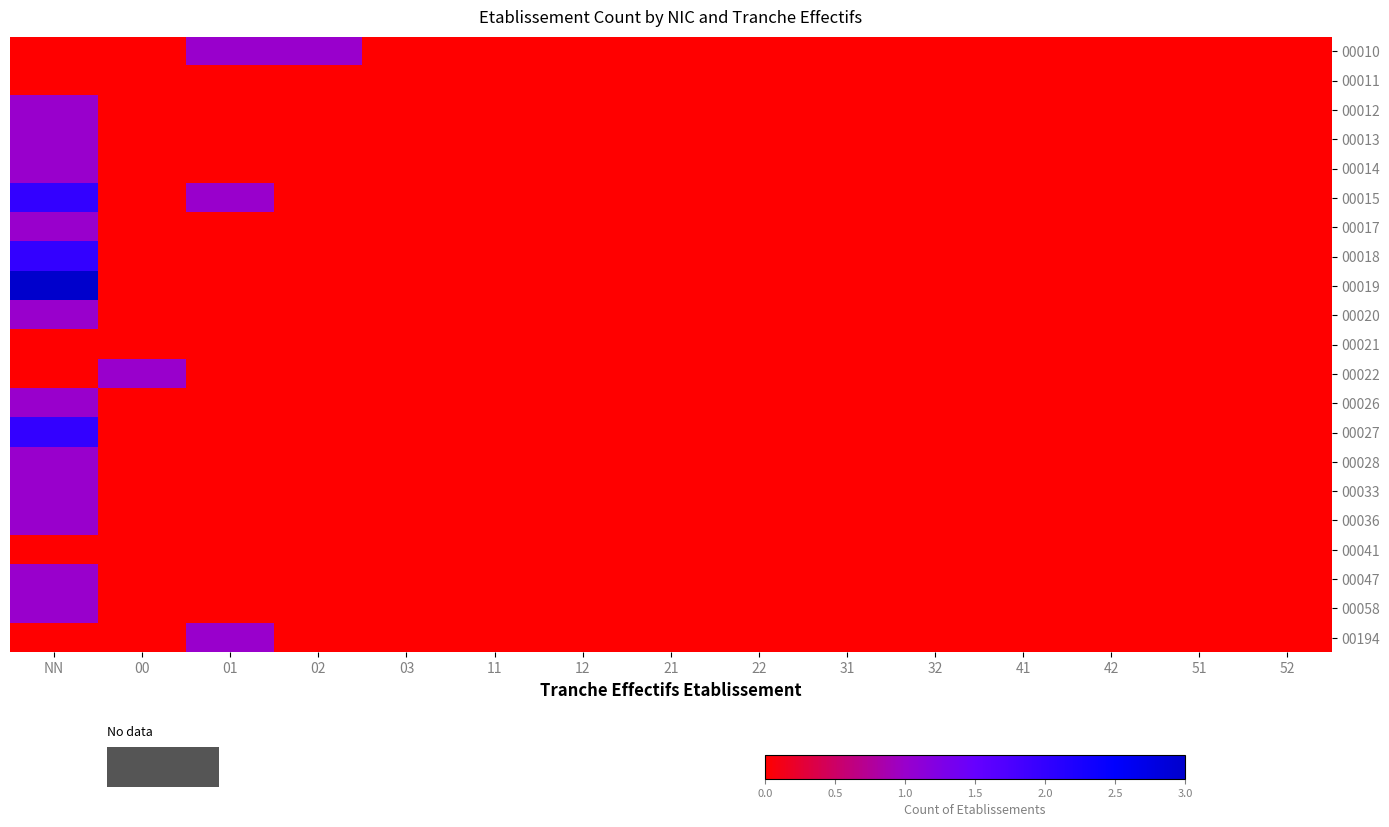

How many data points does each series have?

15